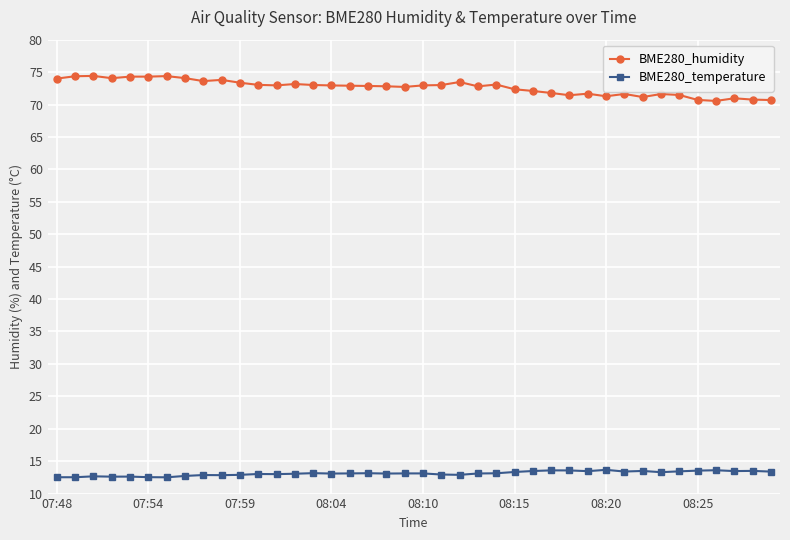

Rank the series by their average value, from lowest to highest.

BME280_temperature, BME280_humidity